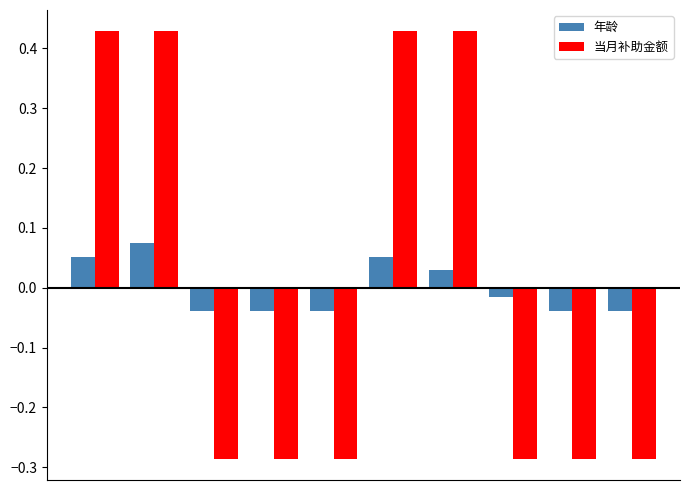

Rank the series by their maximum value, from lowest to highest.

年龄, 当月补助金额